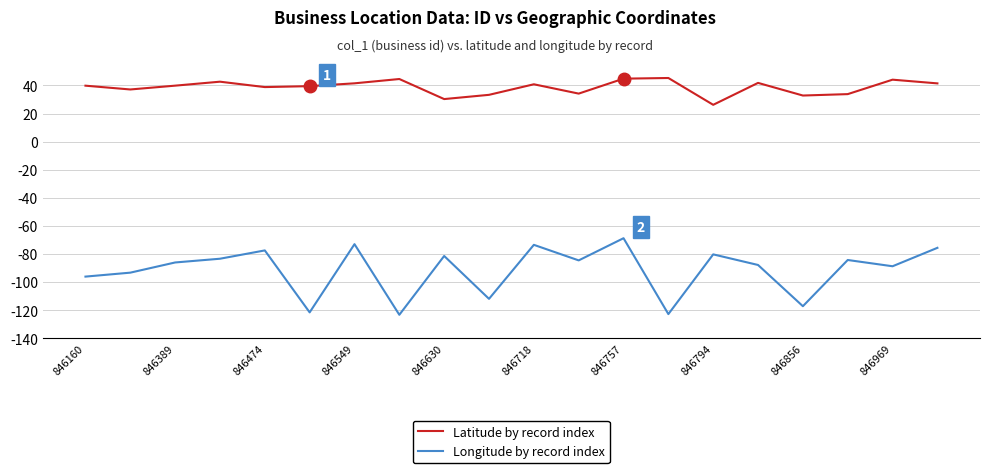

Rank the series by their maximum value, from highest to lowest.

Latitude by record index, Longitude by record index